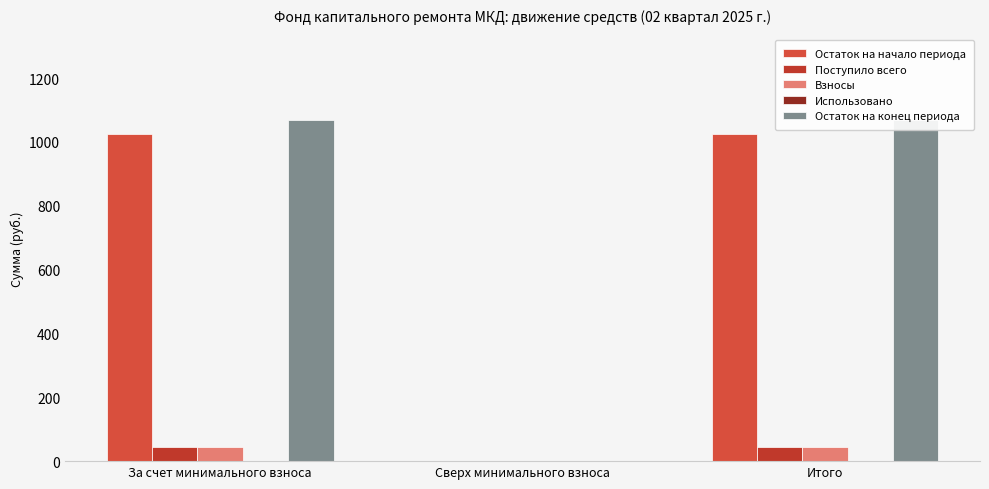

Reading right to left, extract all data points from this chart.

Остаток на начало периода: Итого=1024.4	Сверх минимального взноса=0.0	За счет минимального взноса=1024.4
Поступило всего: Итого=44.3	Сверх минимального взноса=0.0	За счет минимального взноса=44.3
Взносы: Итого=44.3	Сверх минимального взноса=0.0	За счет минимального взноса=44.3
Использовано: Итого=0.0	Сверх минимального взноса=0.0	За счет минимального взноса=0.0
Остаток на конец периода: Итого=1068.7	Сверх минимального взноса=0.0	За счет минимального взноса=1068.7